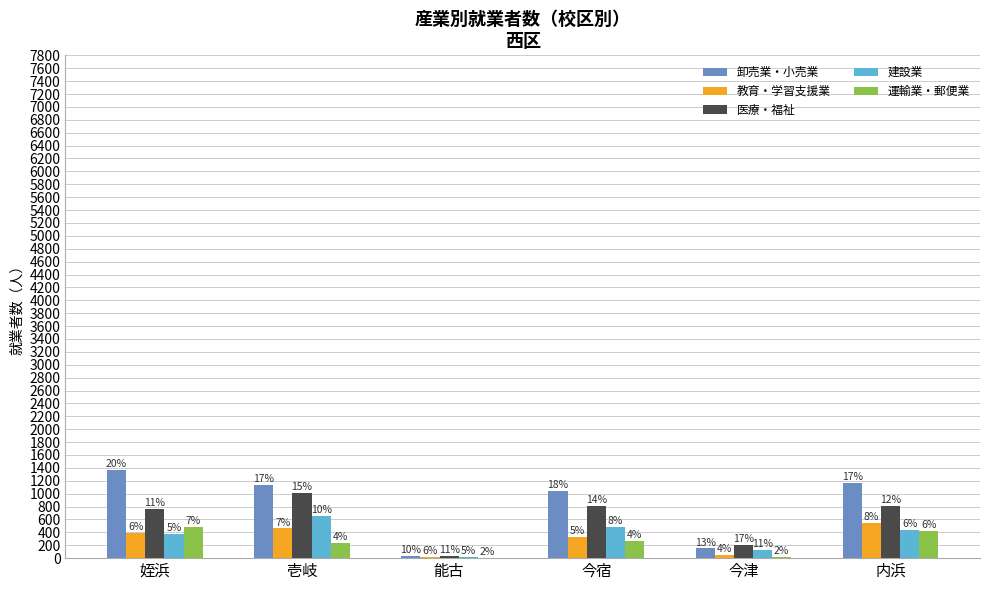

What are all the series names shown in the legend?

卸売業・小売業, 教育・学習支援業, 医療・福祉, 建設業, 運輸業・郵便業